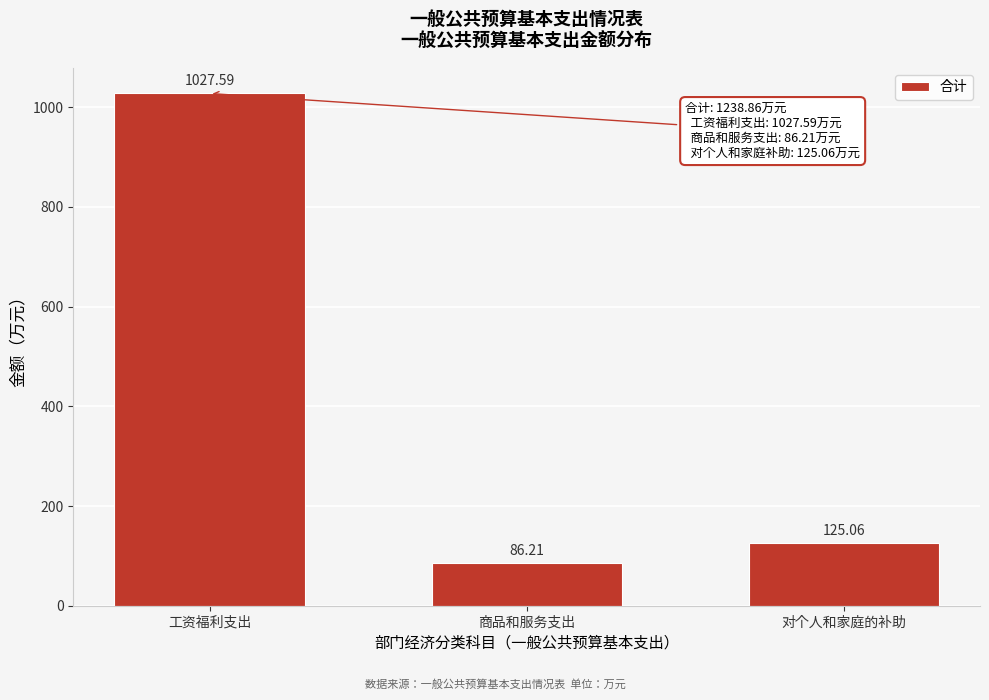

What is the sum of all values?

1238.9